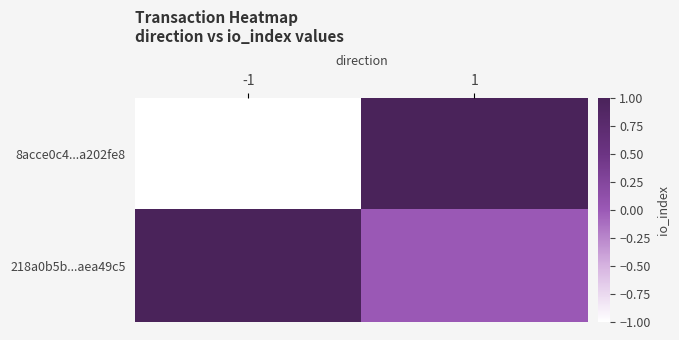

What is the maximum value shown in the chart?

1